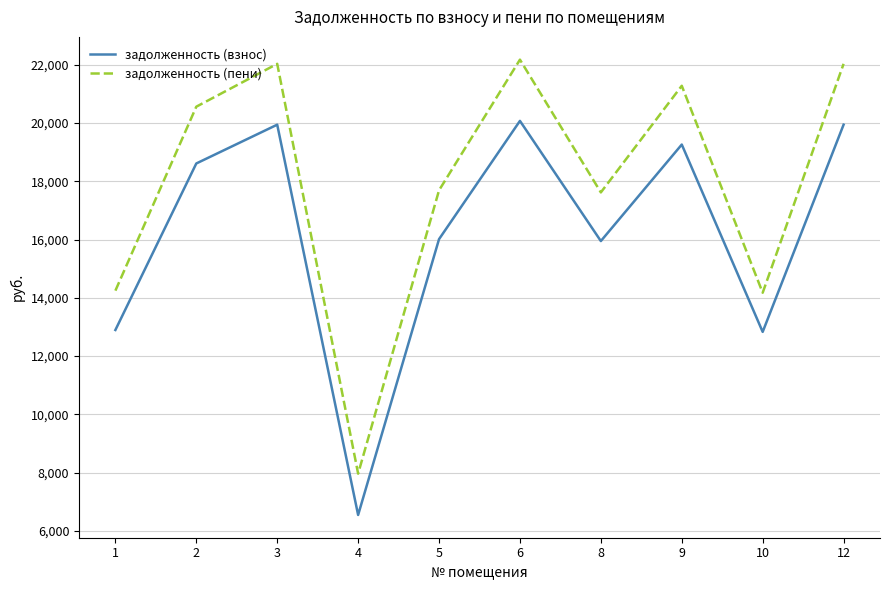

What are all the series names shown in the legend?

задолженность (взнос), задолженность (пени)